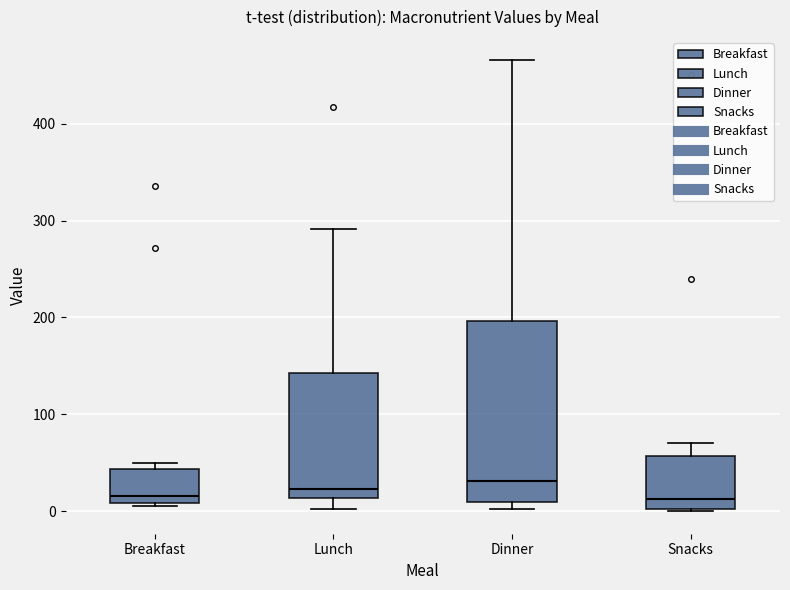

Which box is the tallest, from its lower edge to its upper edge?

Dinner